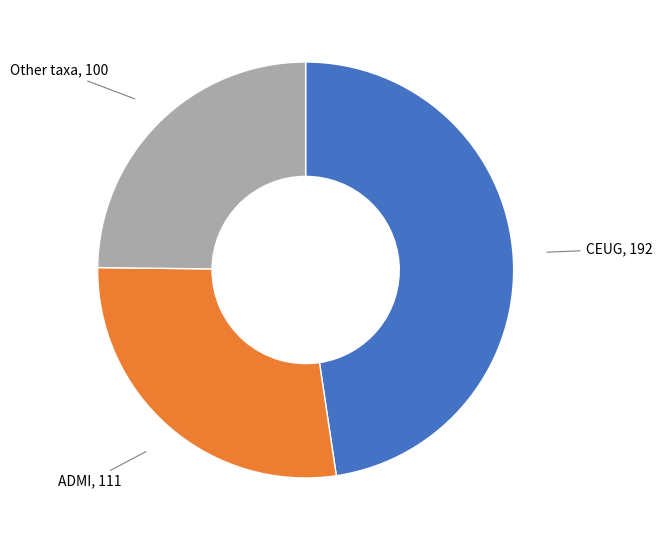

Does any single category account for the majority?

No